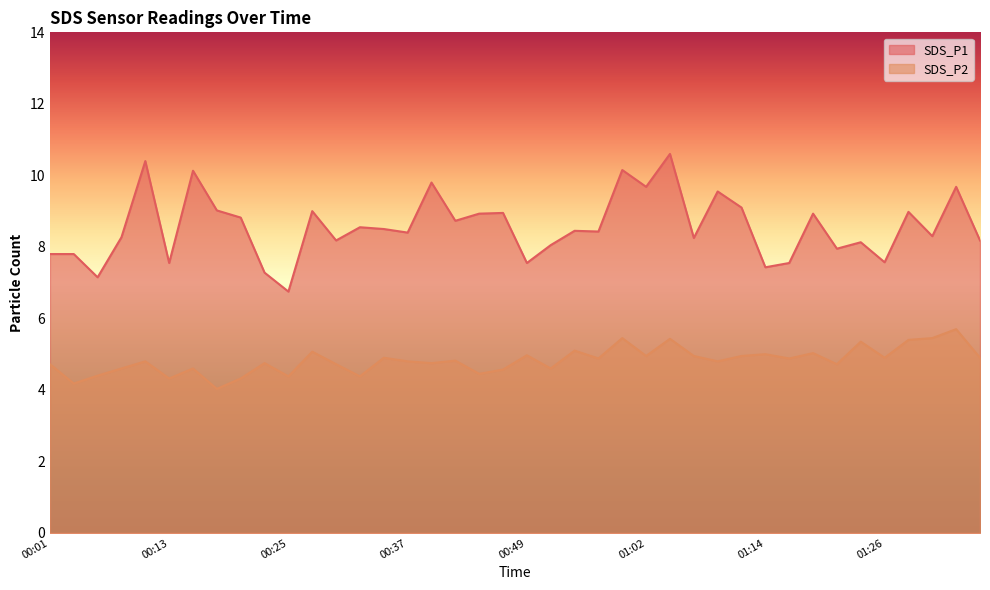

Where is SDS_P2 nearest to the value 4?

00:18